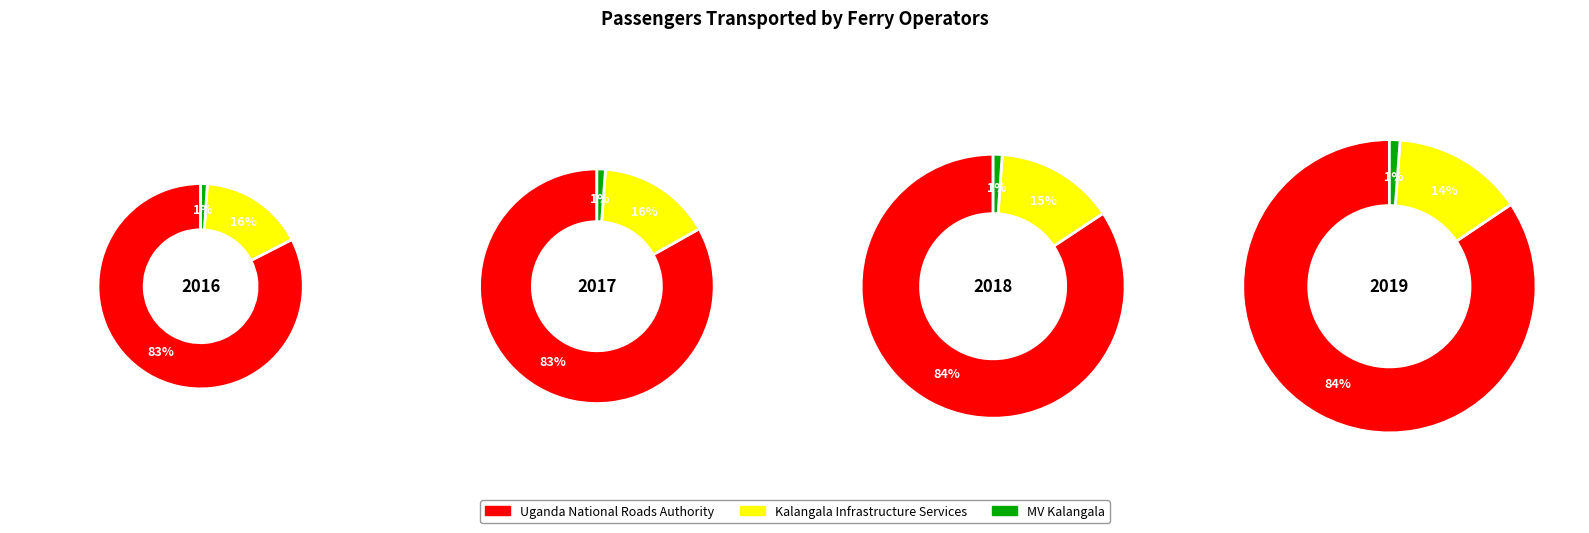

Which has a higher value, MV Kalangala or Uganda National Roads Authority?

Uganda National Roads Authority